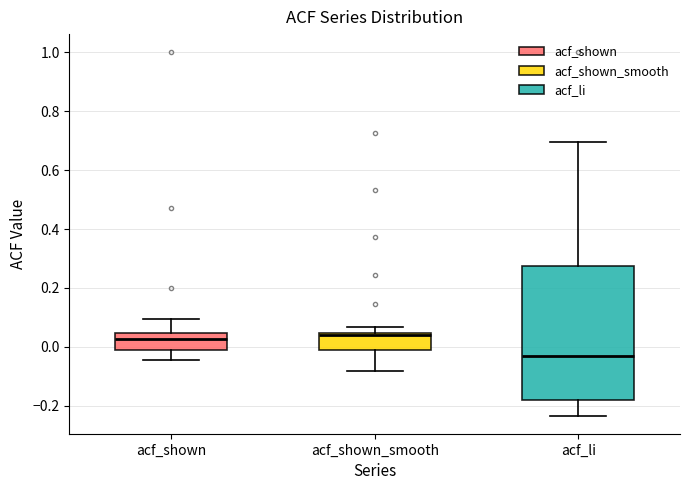

Which box has the lowest median line?

acf_li